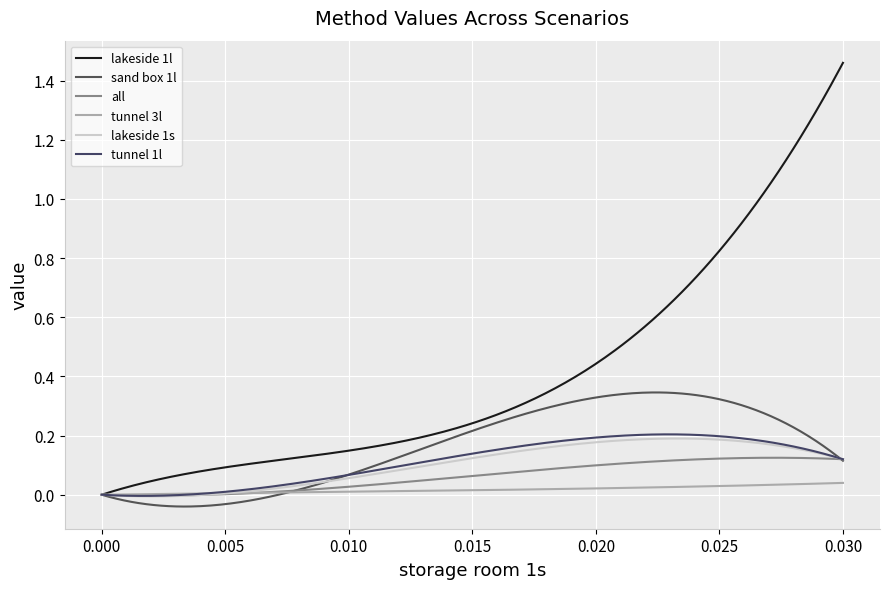

How many lines are shown in the chart?

6